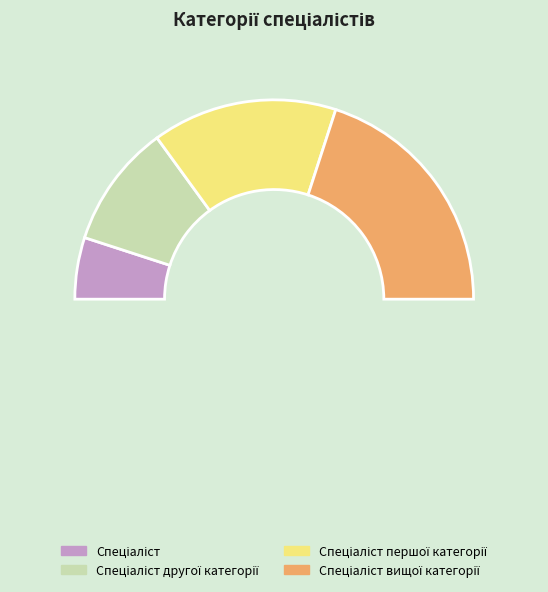

Combined, do Спеціаліст другої категорії and Спеціаліст вищої категорії account for over 50%?

Yes